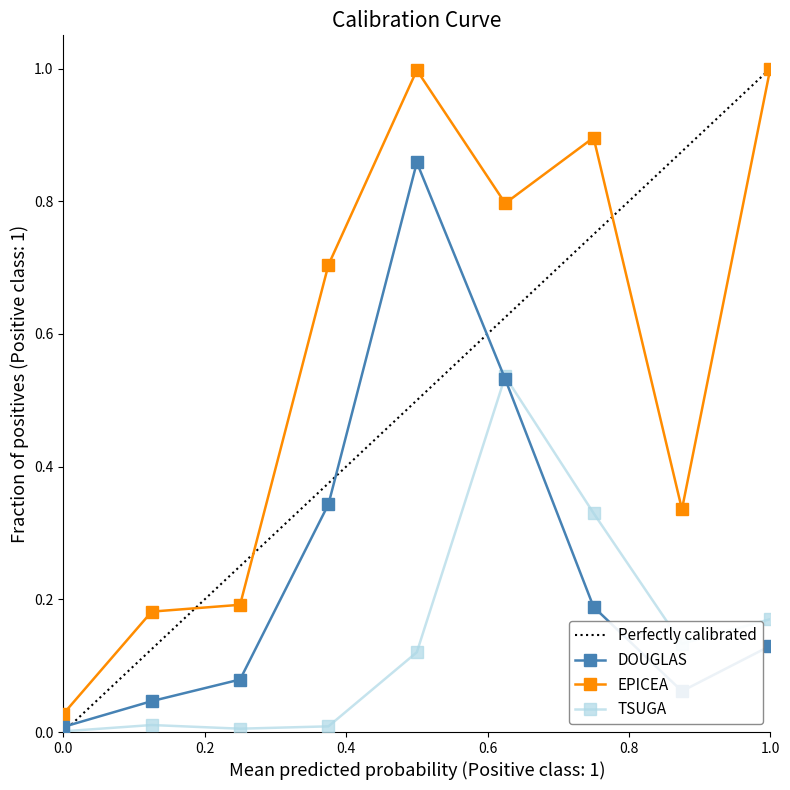

Reading left to right, extract all data points from this chart.

DOUGLAS: 0.0	0.0	0.1	0.3	0.9	0.5	0.2	0.1	0.1
EPICEA: 0.0	0.2	0.2	0.7	1.0	0.8	0.9	0.3	1.0
TSUGA: 0.0	0.0	0.0	0.0	0.1	0.5	0.3	0.1	0.2